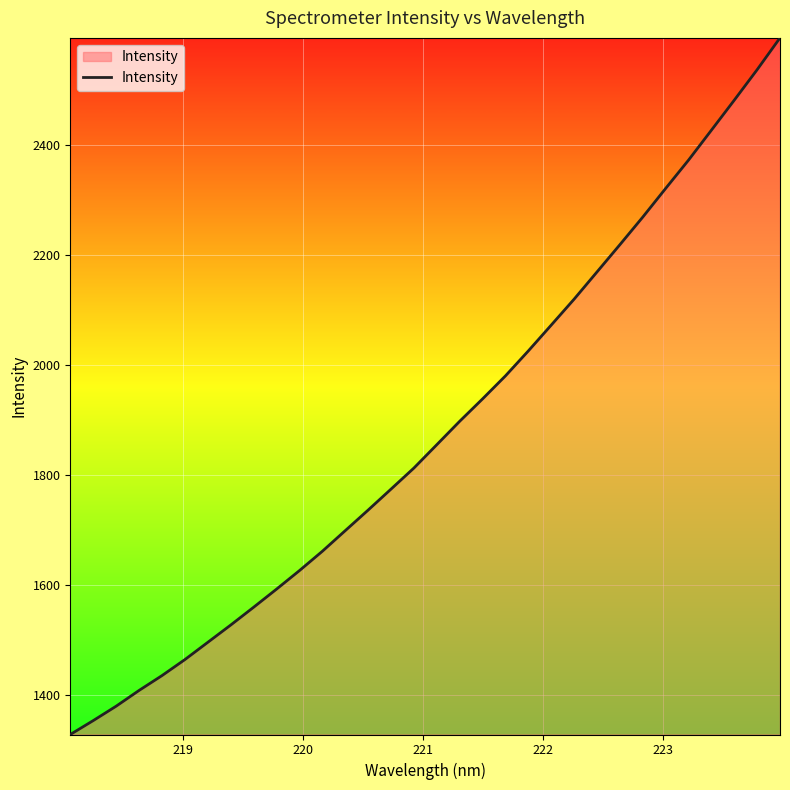

What is the difference between the second highest and second lowest values?

1181.9